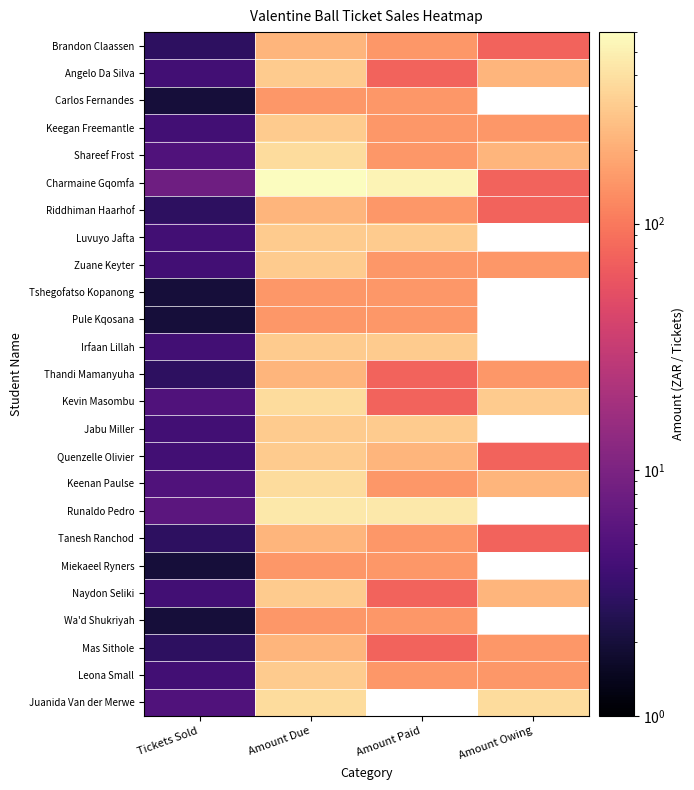

What is the highest value of the Zuane Keyter series?

300.0